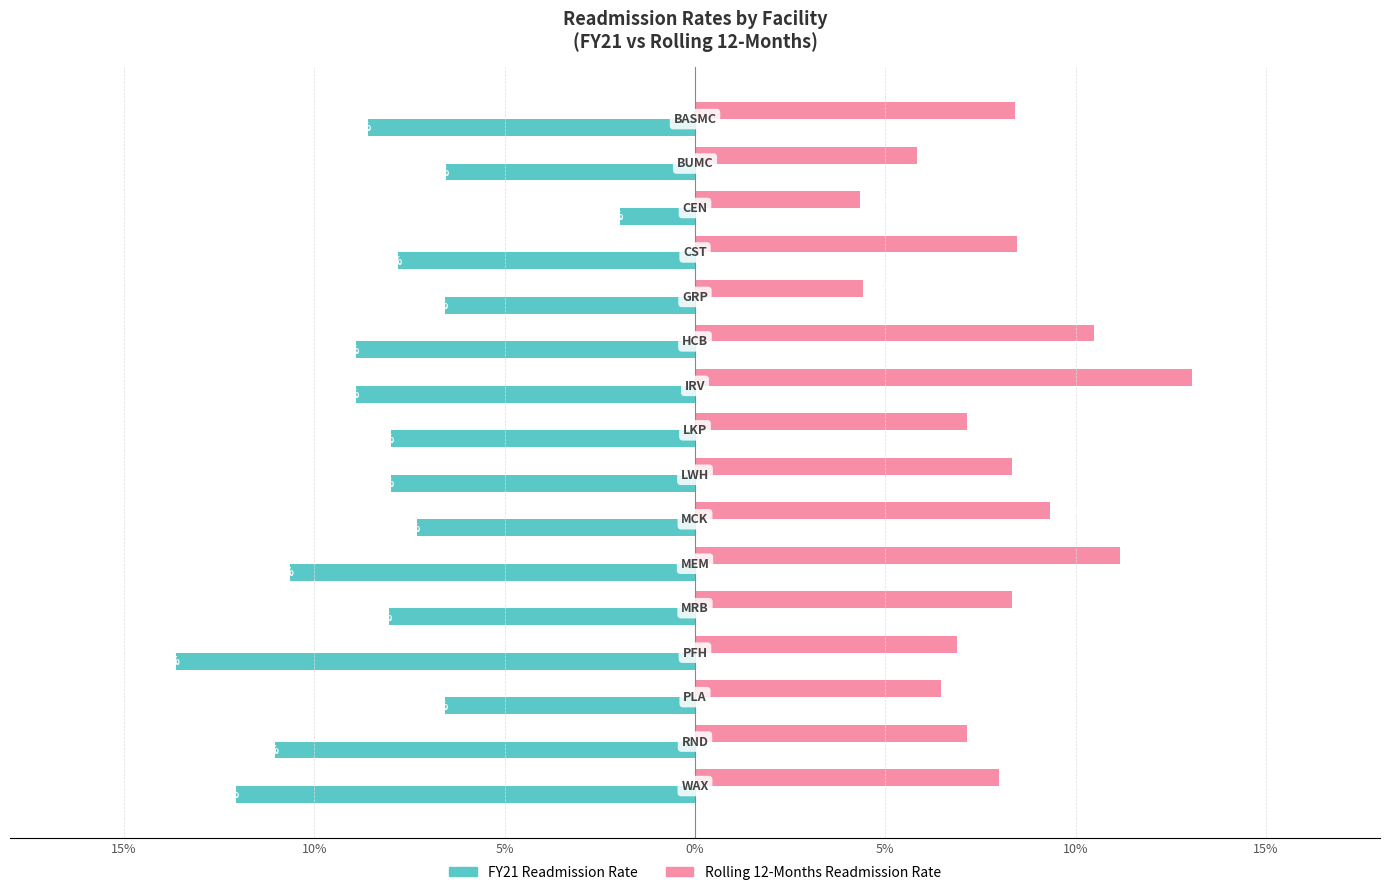

What is the sum of all FY21 Readmission Rate values?

-1.3